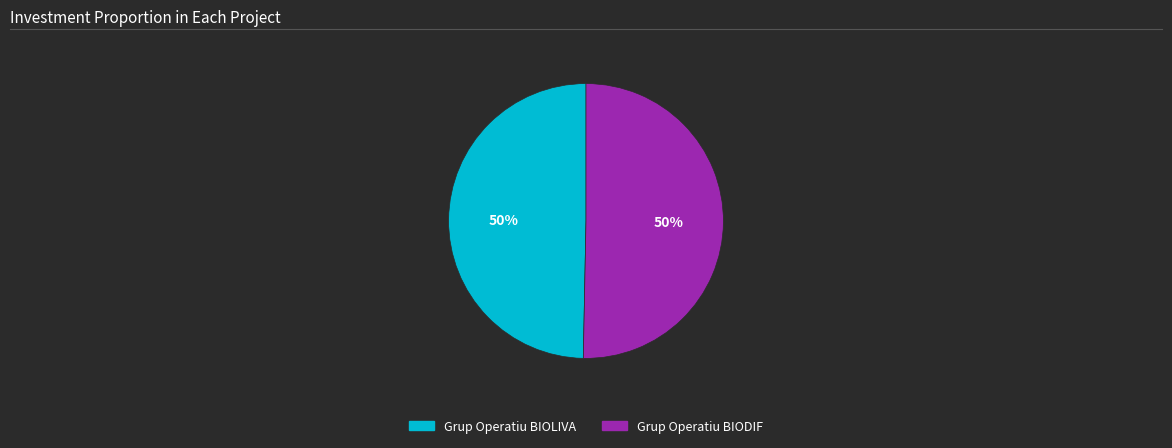

To the nearest percent, what portion does Grup Operatiu BIODIF represent?

50%